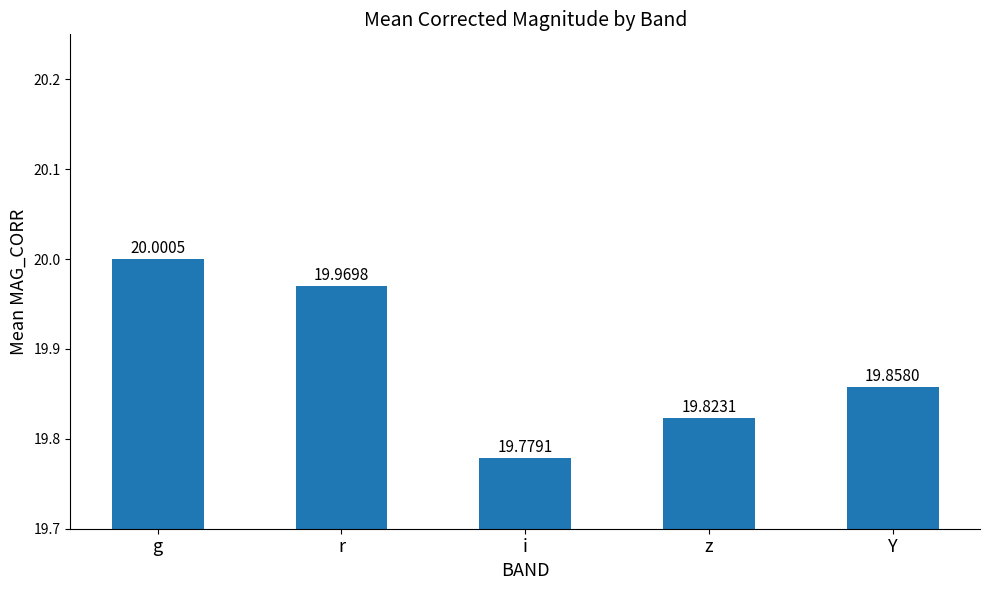

How many bars are there in total?

5